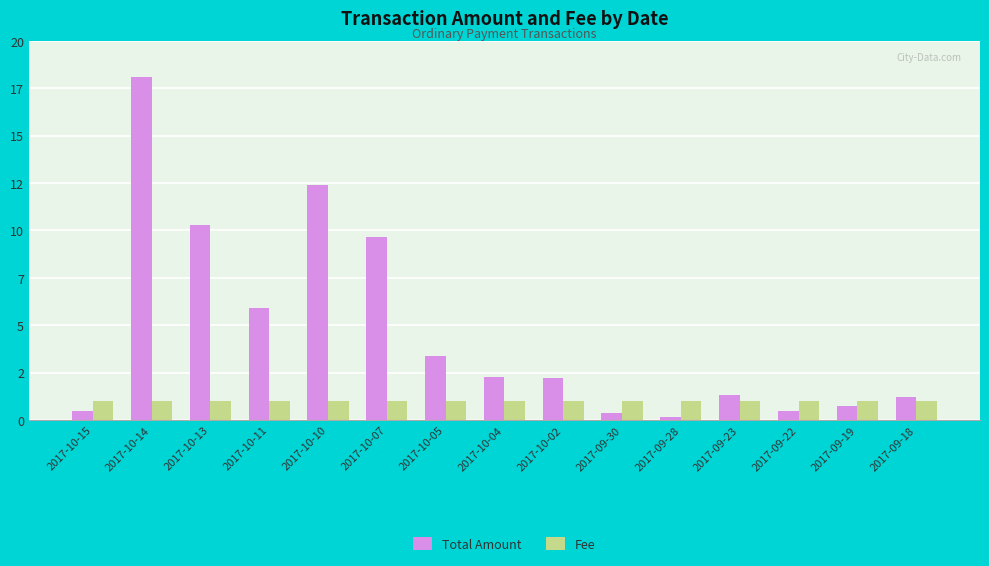

What are all the series names shown in the legend?

Total Amount, Fee